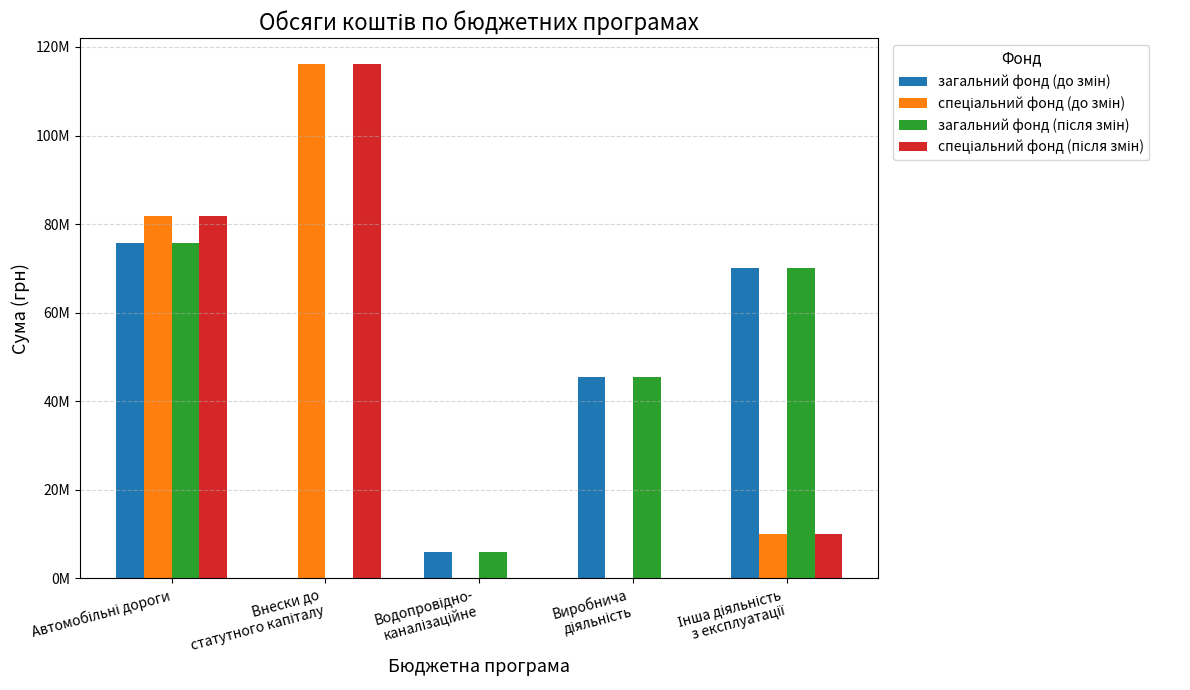

At Водопровідно-
каналізаційне, list the series in order from smallest to largest.

спеціальний фонд (до змін), спеціальний фонд (після змін), загальний фонд (до змін), загальний фонд (після змін)